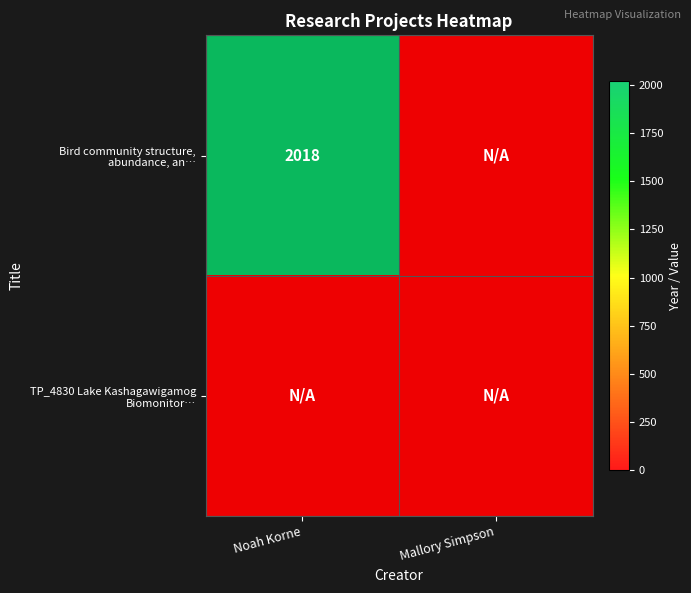

List the series in order of their overall mean, highest first.

Bird community structure, abundance, an…, TP_4830 Lake Kashagawigamog Biomonitor…